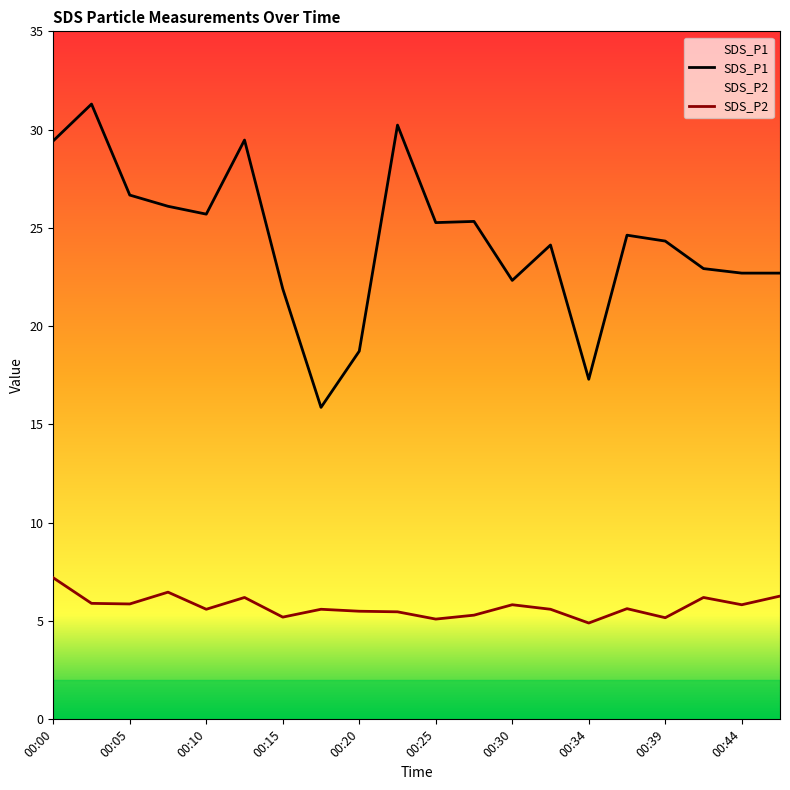

True or false: SDS_P2 and SDS_P1 cross at least once.

False